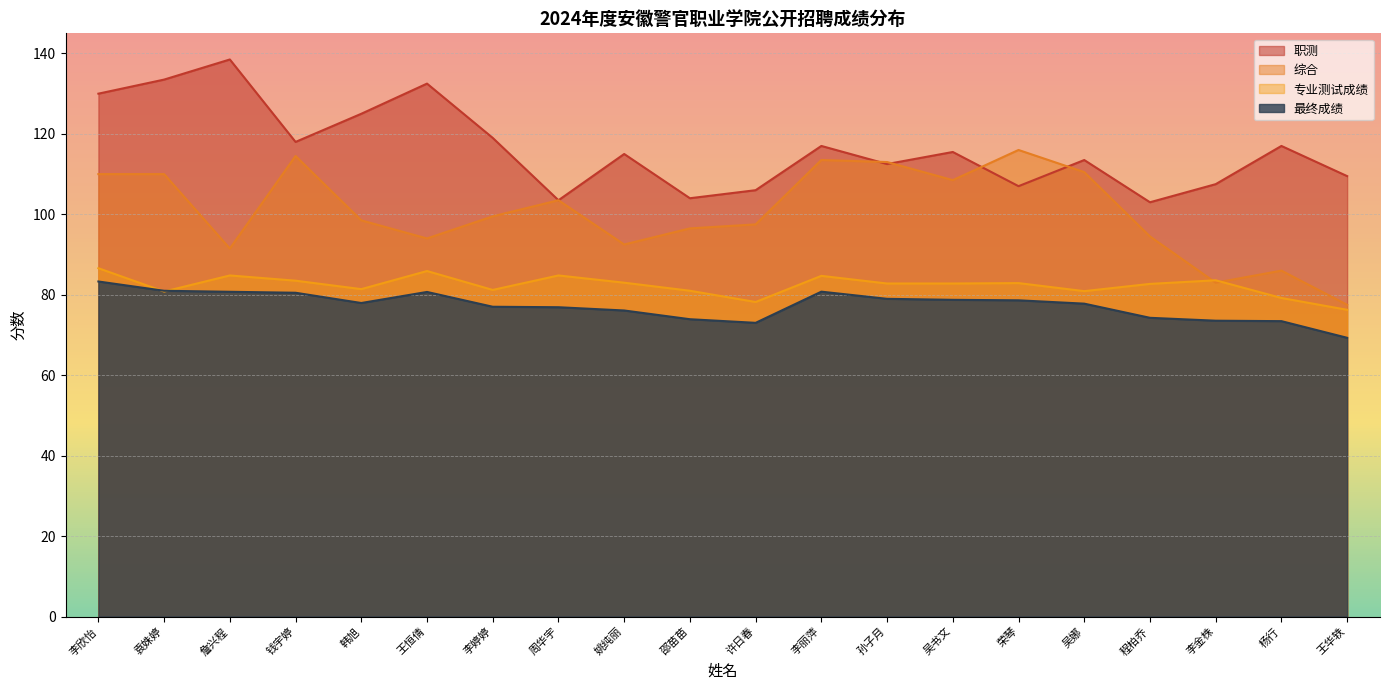

Where does the 专业测试成绩 series first go above 82?

李欣怡